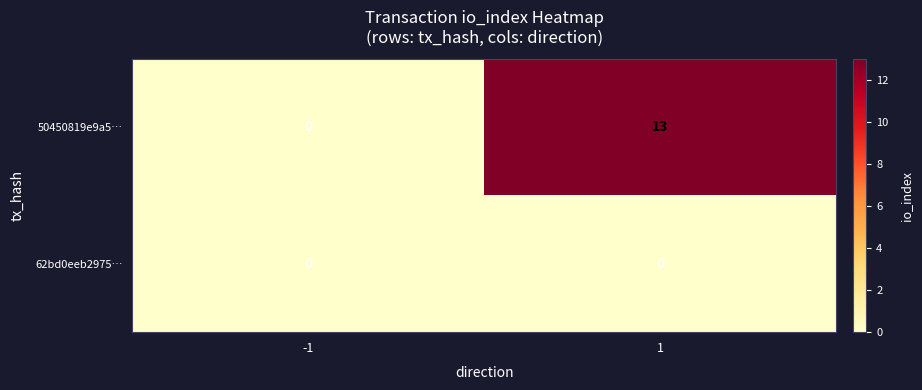

List the series in order of their peak value, lowest first.

62bd0eeb2975…, 50450819e9a5…